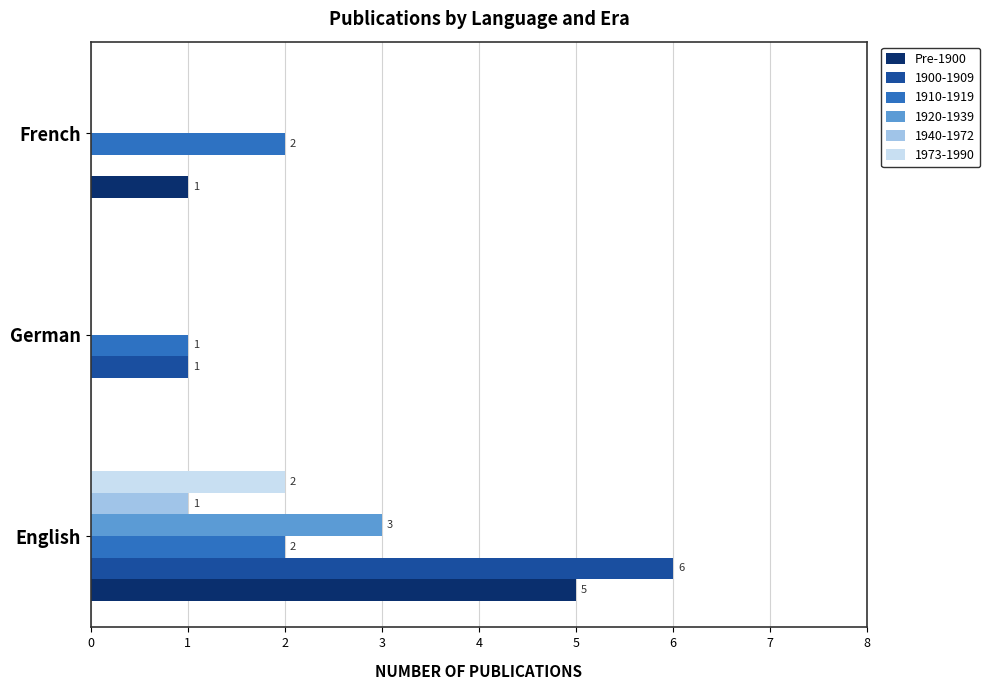

What is the total value across all series at English?

19